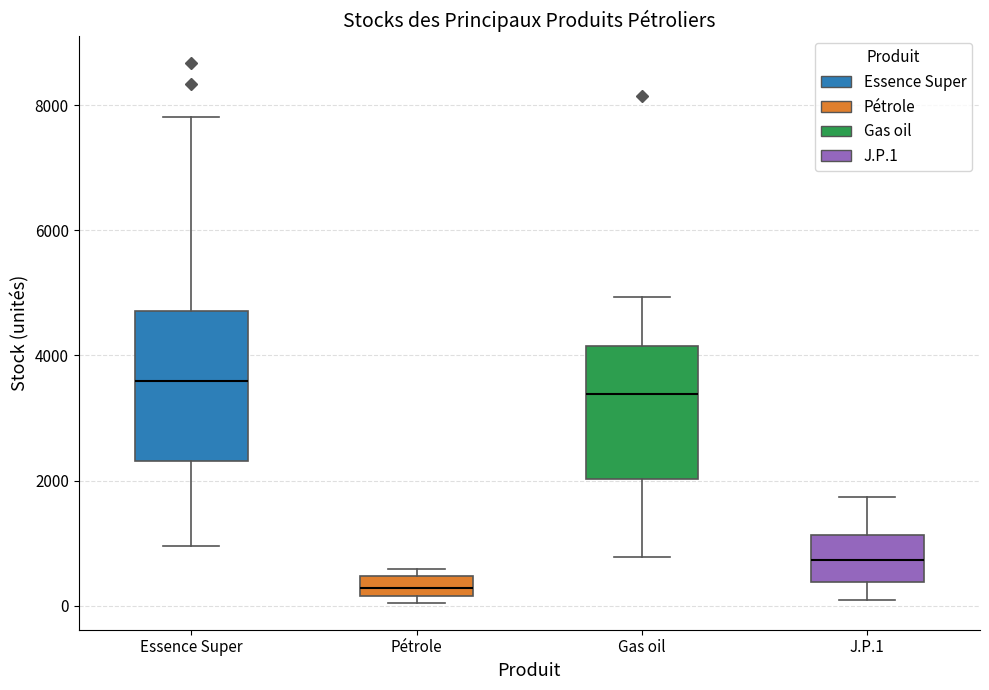

Reading left to right, read every box against the y-axis: the position of its median line, the range the box covers, and the ends of its whiskers. The values are not printed on the chart, so give them approximately, as read against the axis.

Essence Super: median 3600, box 2400 to 4800, whiskers 1000 to 7800
Pétrole: median 200 (inside the box), box 200 to 400, whiskers 0 to 600
Gas oil: median 3400, box 2000 to 4200, whiskers 800 to 5000
J.P.1: median 800, box 400 to 1200, whiskers 0 to 1800